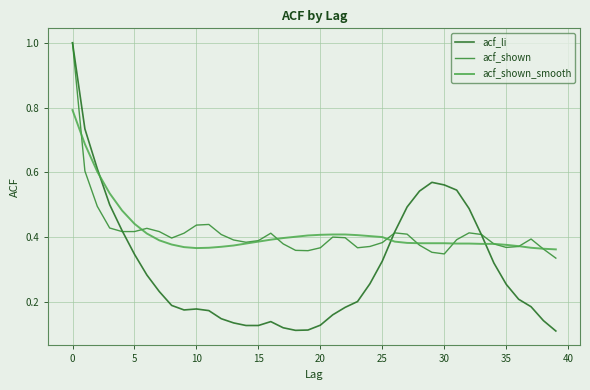

How many lines are shown in the chart?

3